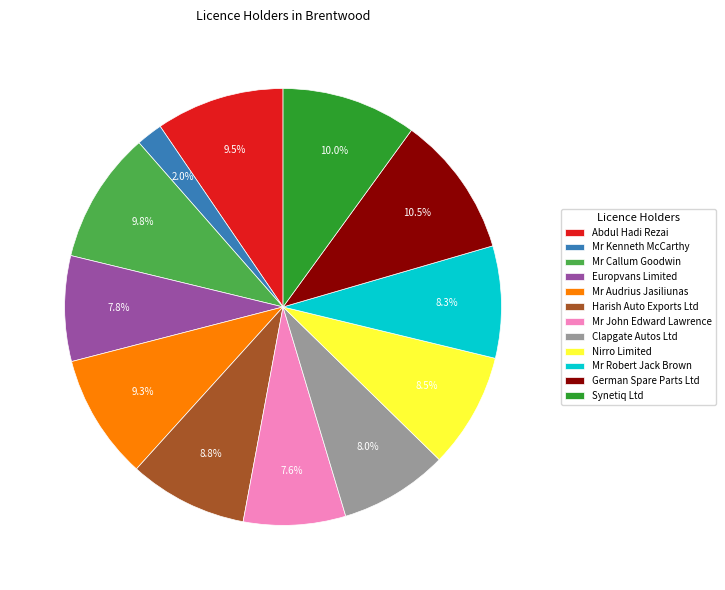

Is there any slice that represents more than half of the pie?

No